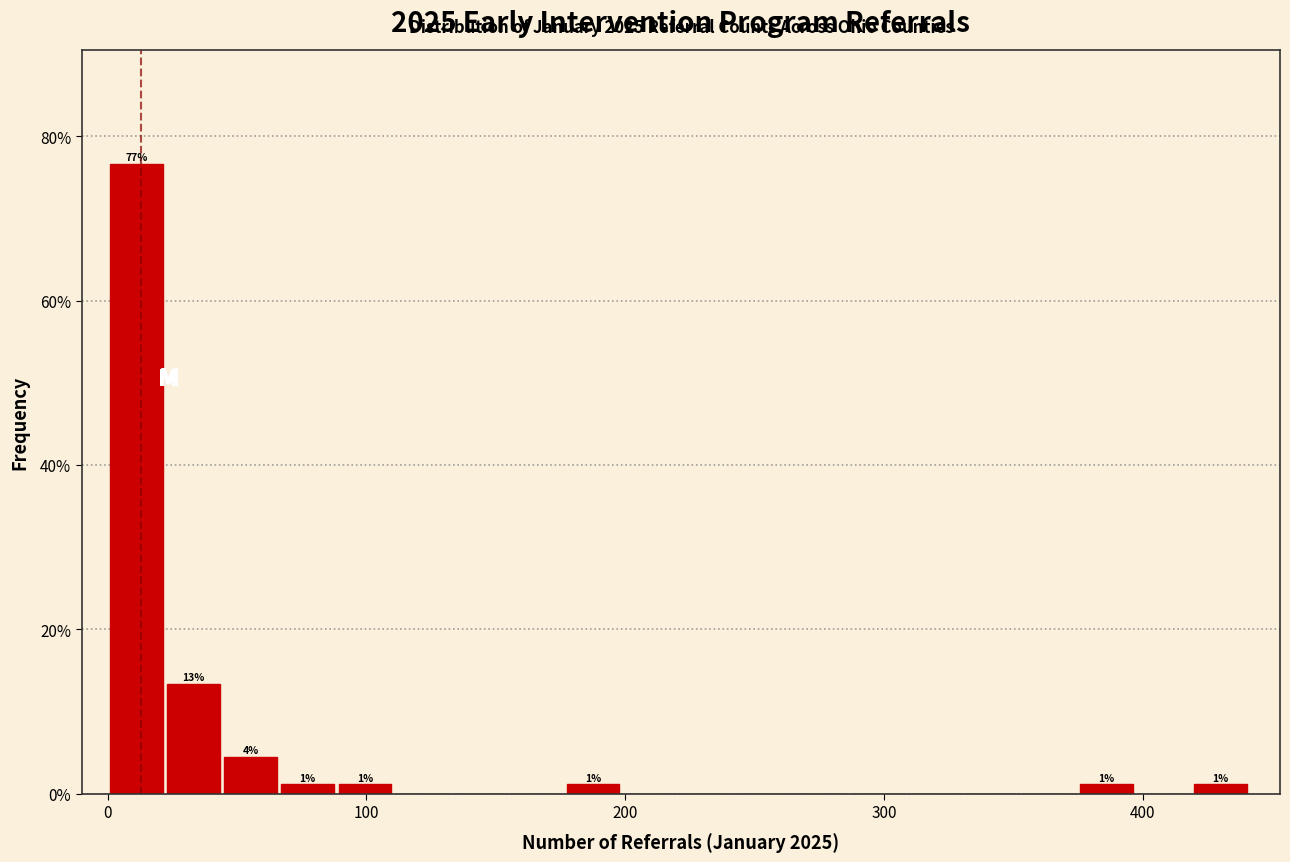

Read against the x-axis, roughly where is the centre of the tallest bar?

10